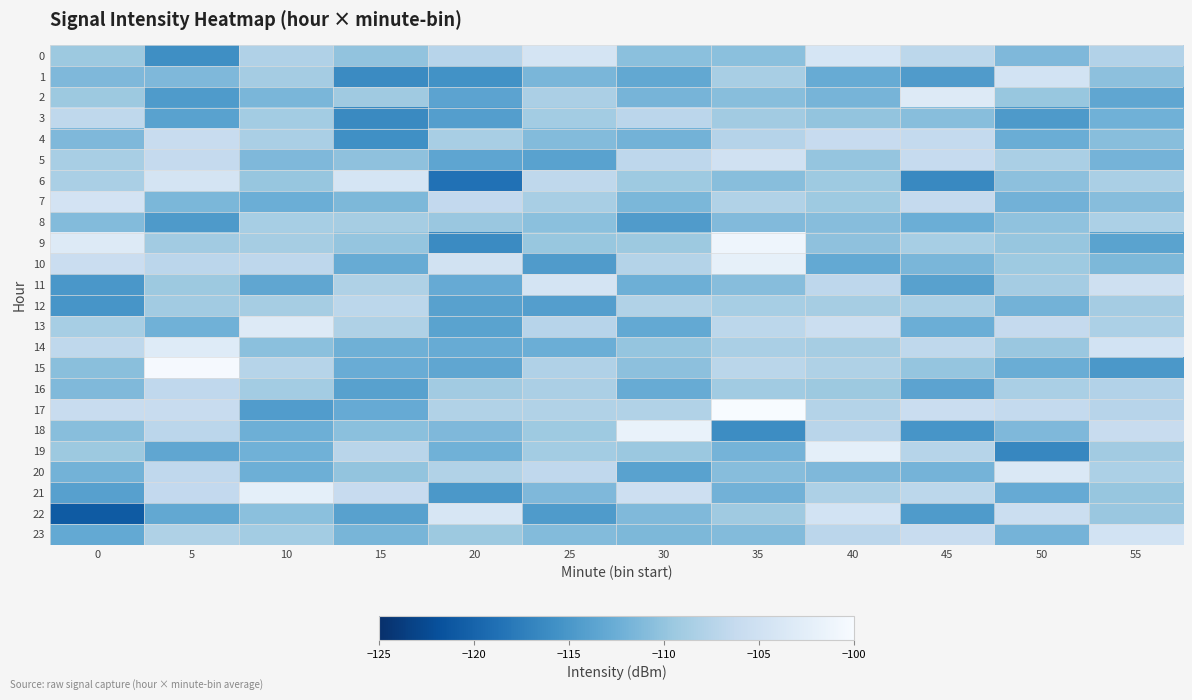

Between 15 and 20, which series saw the biggest shift?

6